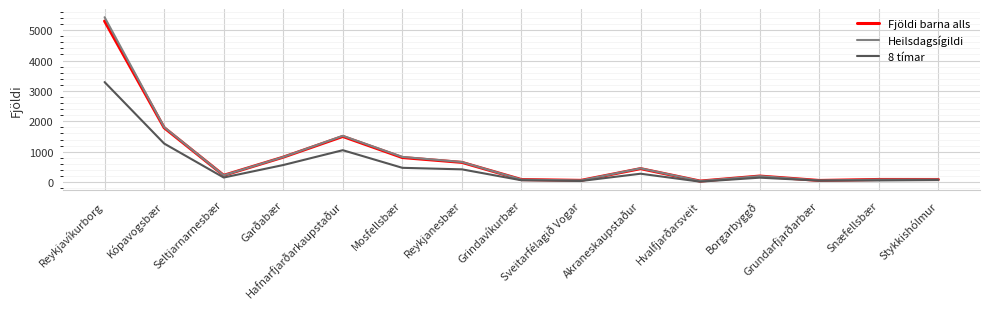

Does the chart display data point markers on the line(s)?

No